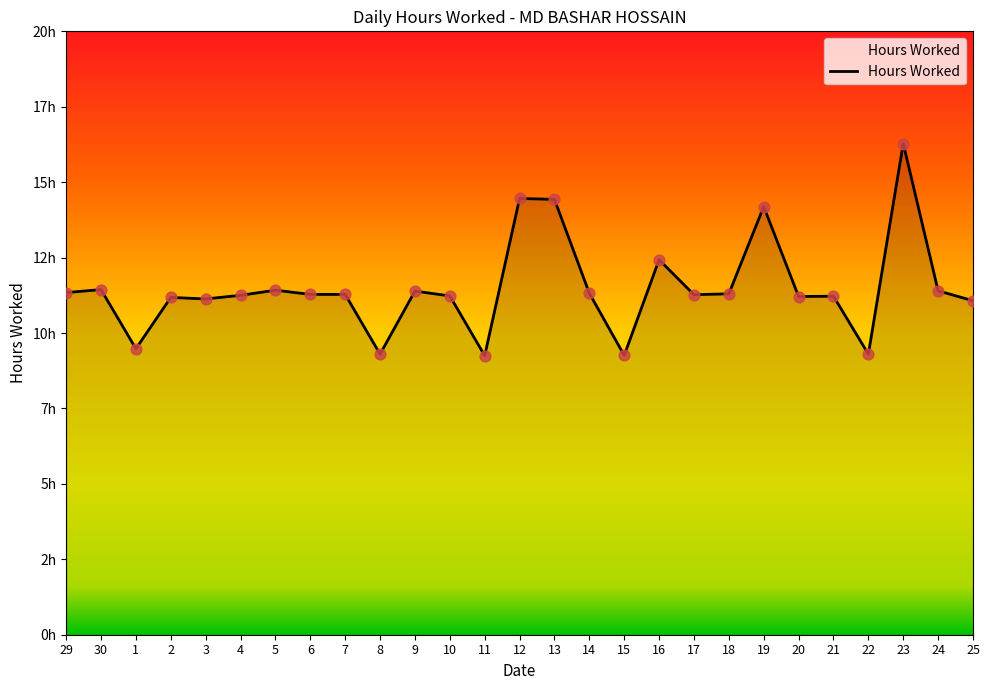

Approximately how many times larger is the value at 21 compared to 2?

1.0